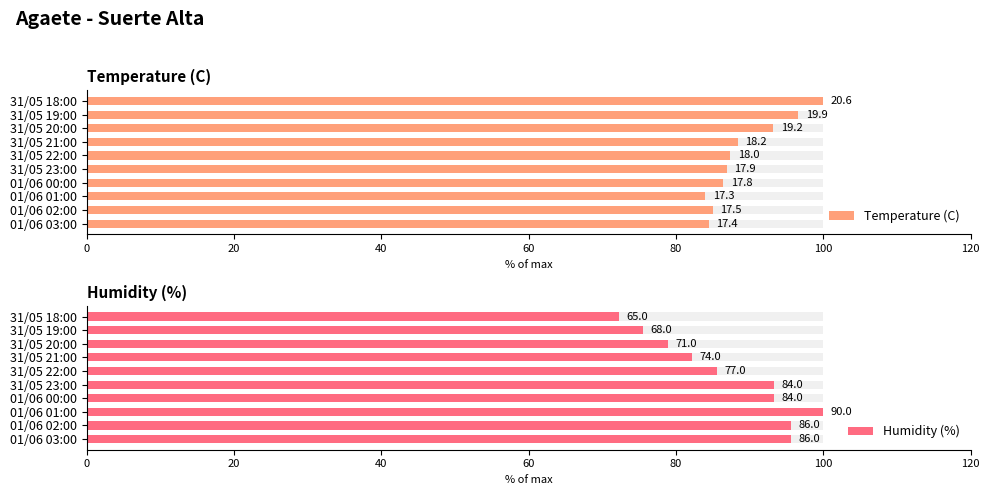

The Temperature (C) series shows 88.3 at 31/05 21:00. True or false?

True